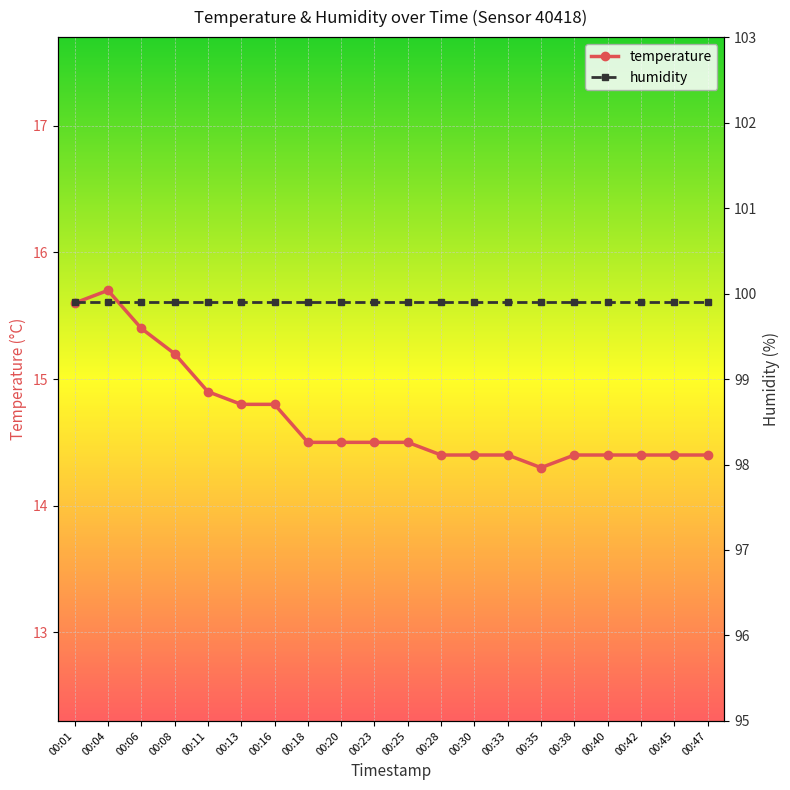

True or false: temperature and humidity intersect in this chart.

False